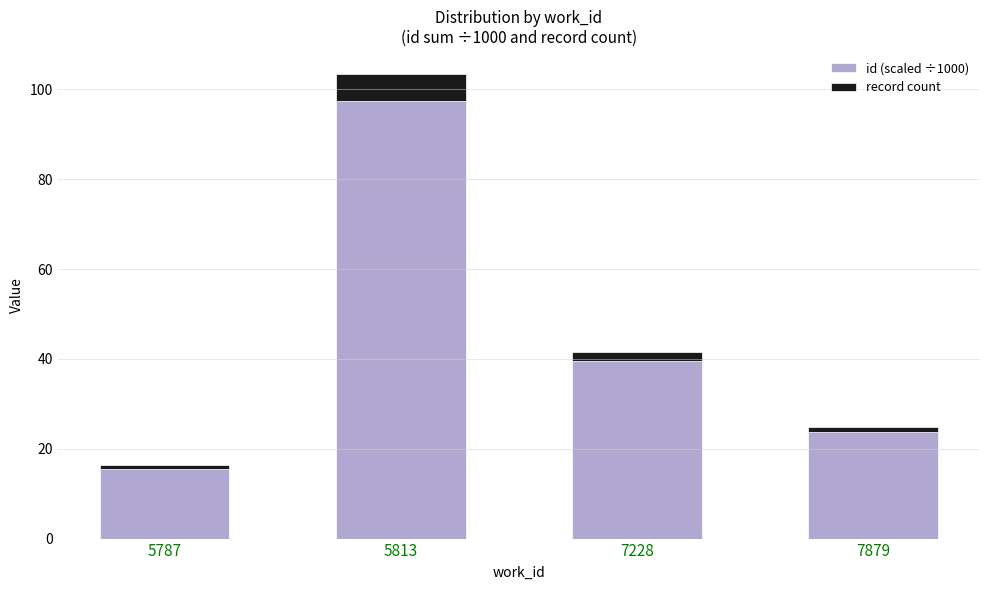

Rank the categories by id (scaled ÷1000) value from lowest to highest.

5787, 7879, 7228, 5813